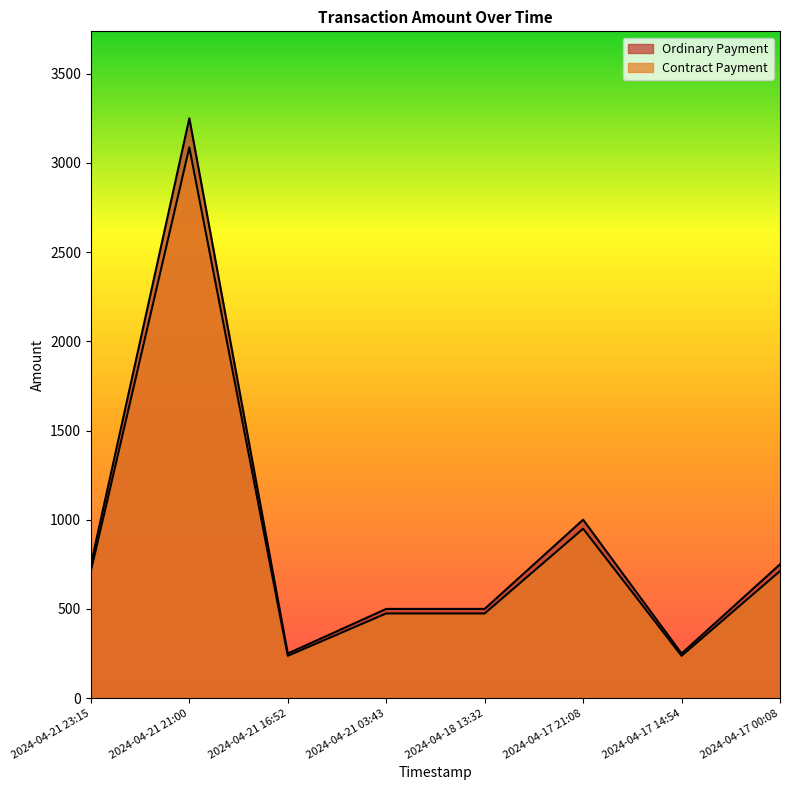

What is the sum of all Ordinary Payment values?

7252.6